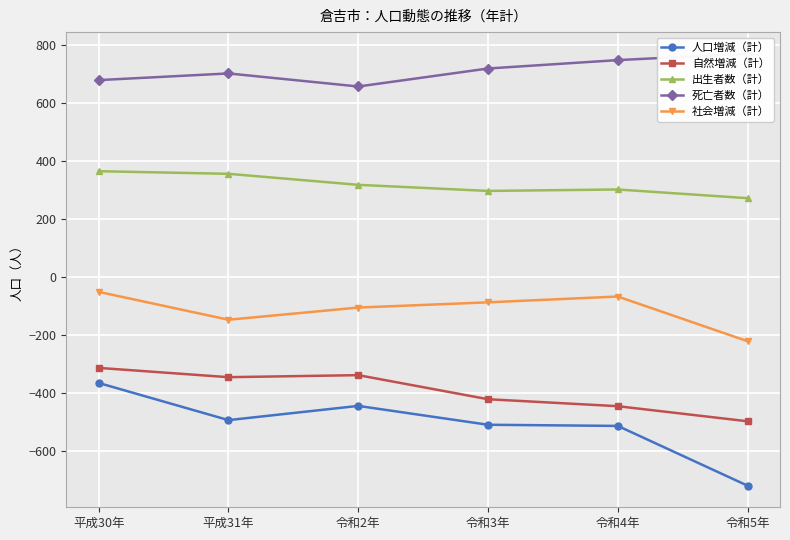

Does the chart display data point markers on the line(s)?

Yes